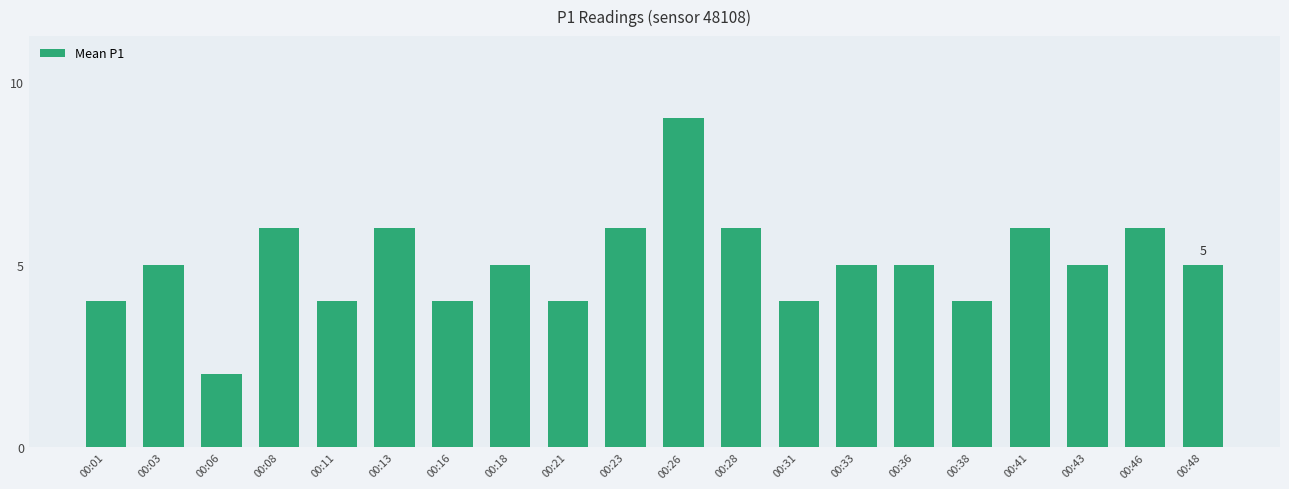

How many bars are there in total?

20